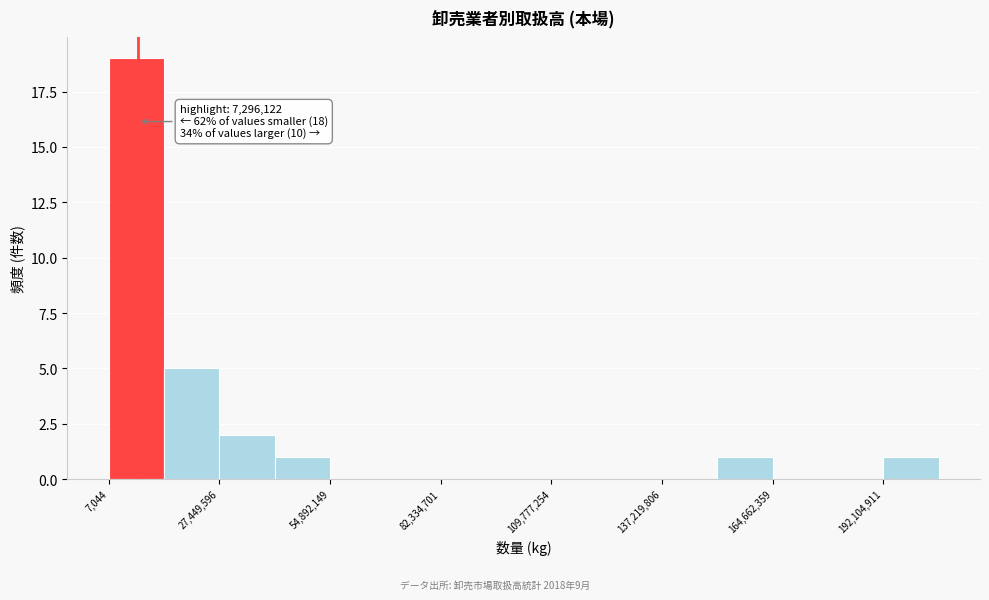

Read against the x-axis, roughly where is the centre of the tallest bar?

5000000